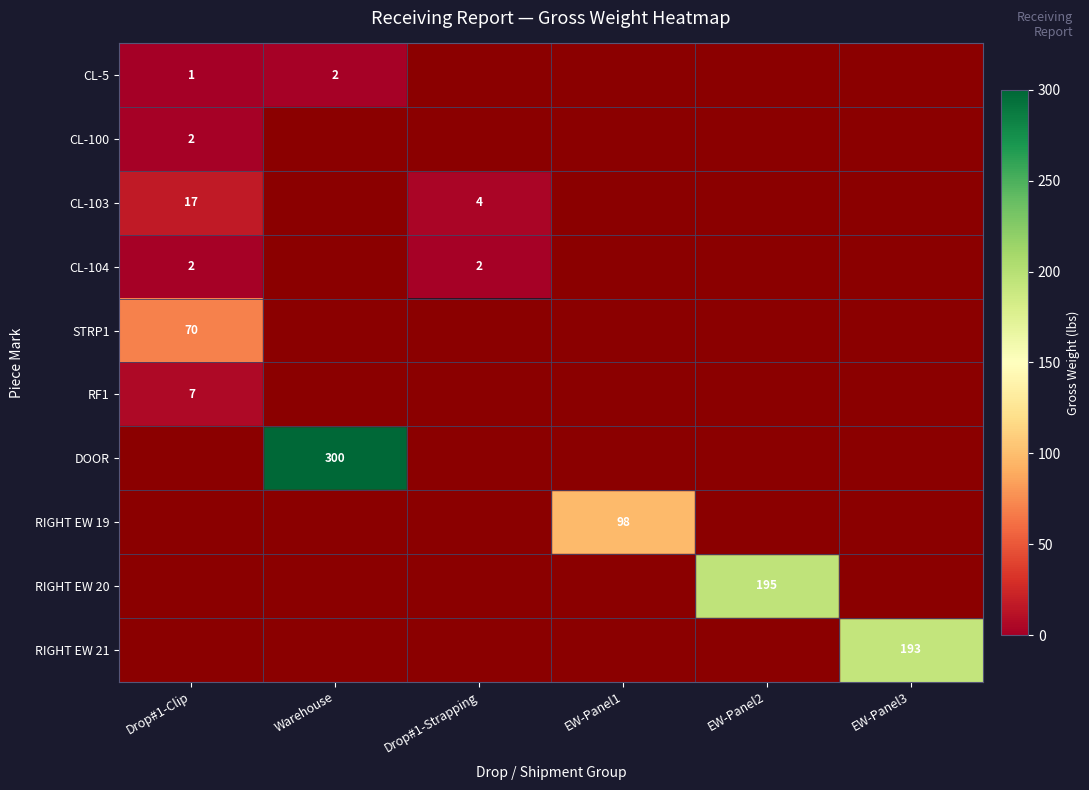

Is it true that CL-104 equals 1 at Drop#1-Clip?

False